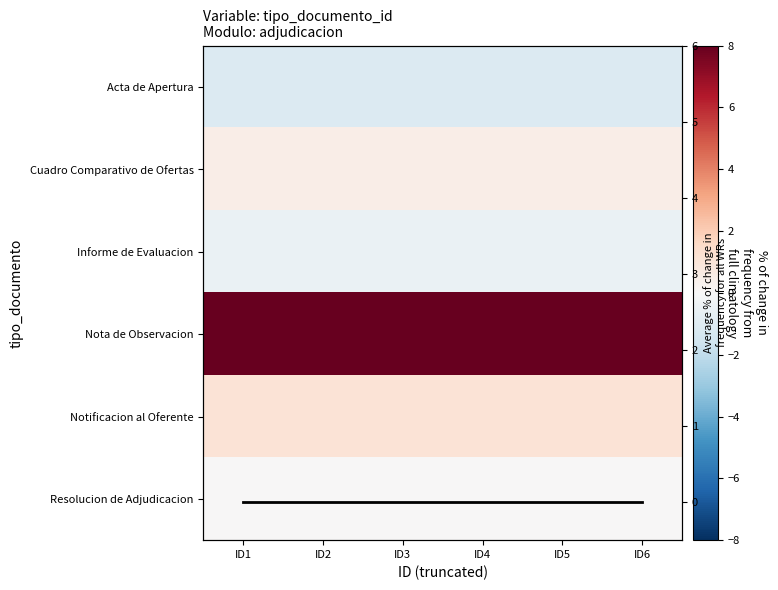

Is the value of Notificacion al Oferente at ID5 greater than the value of Average at ID3?

Yes